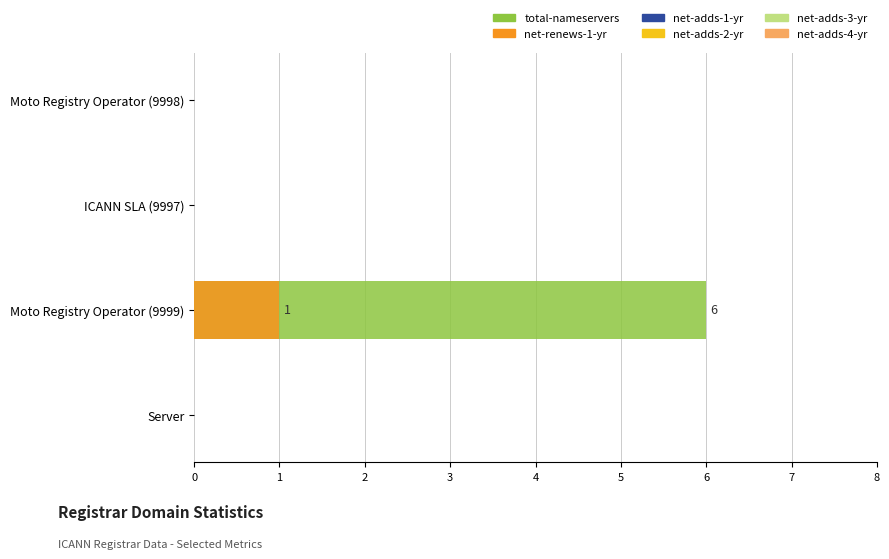

What is the minimum value for net-adds-3-yr?

0.6